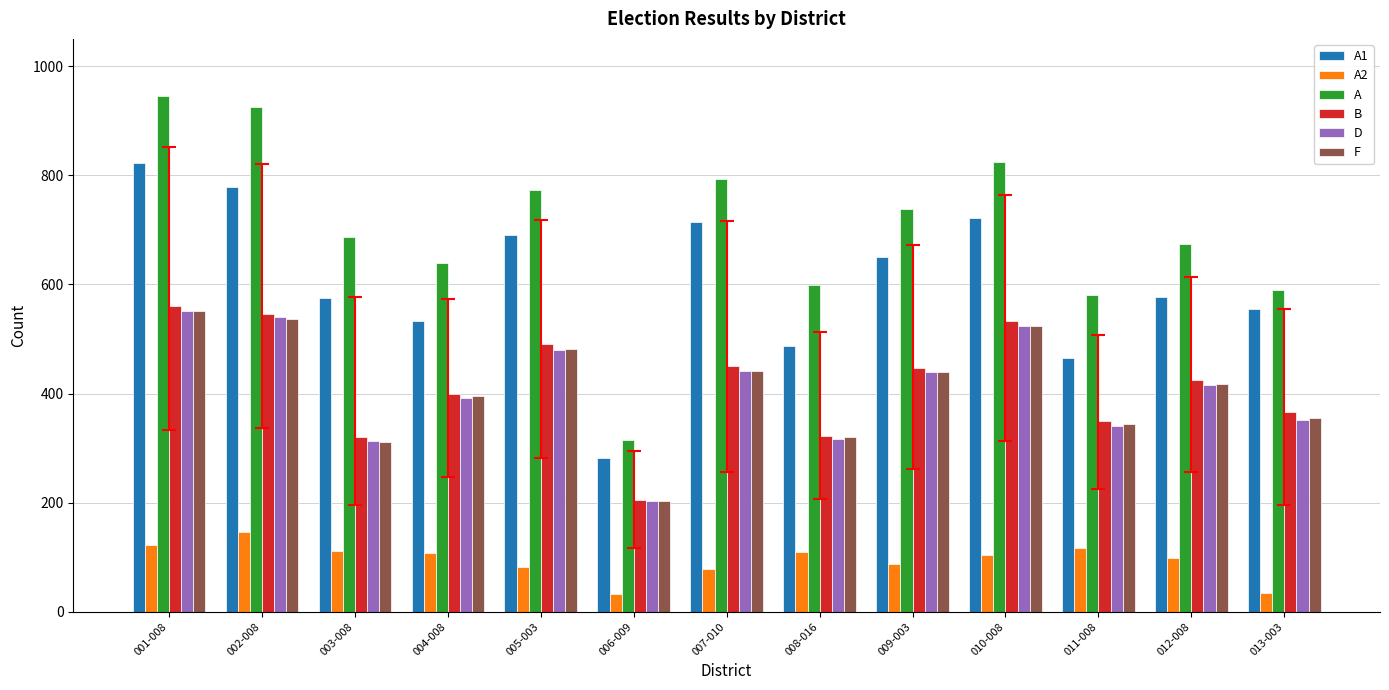

What is the total value across all series at 010-008?

3231